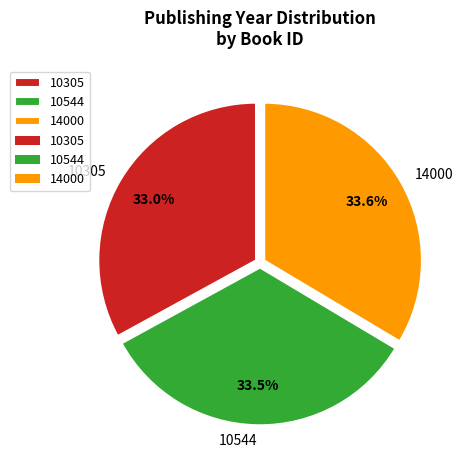

Between 10305 and 14000, which is larger?

14000